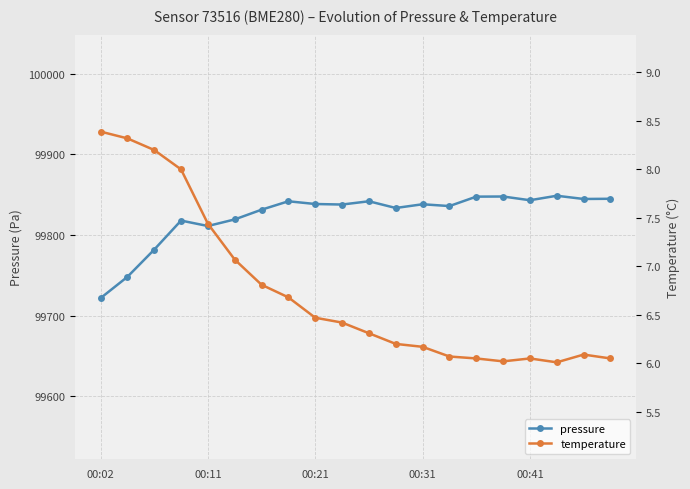

What is the difference between the maximum and minimum values in the pressure series?

127.1